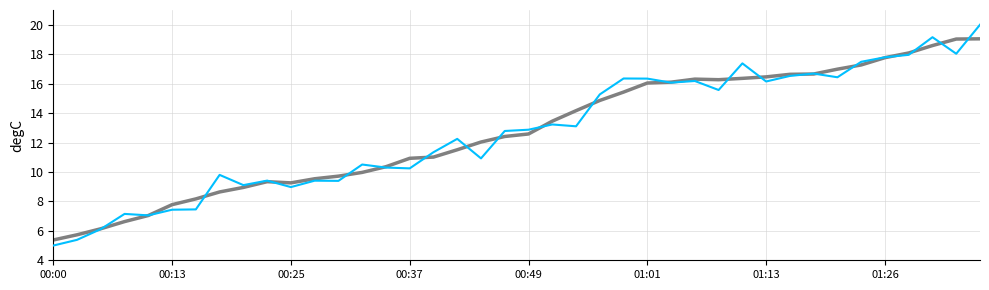

What is the greatest value displayed?

20.0